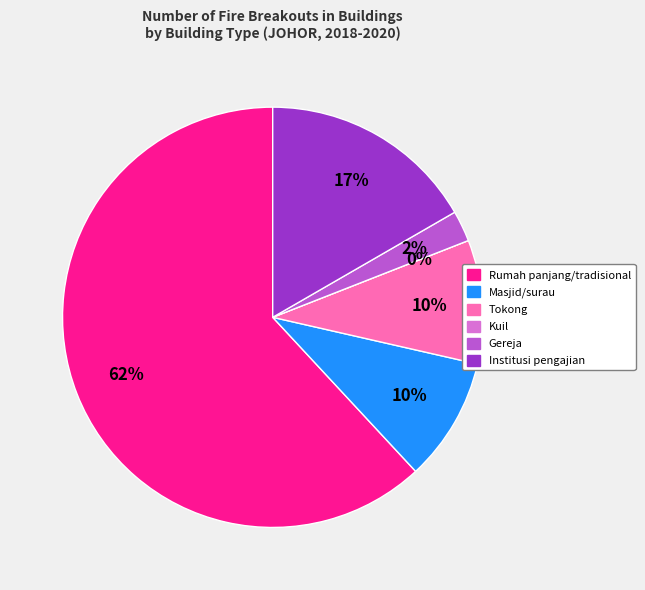

Rank the categories by value from lowest to highest.

Kuil, Gereja, Masjid/surau, Tokong, Institusi pengajian, Rumah panjang/tradisional